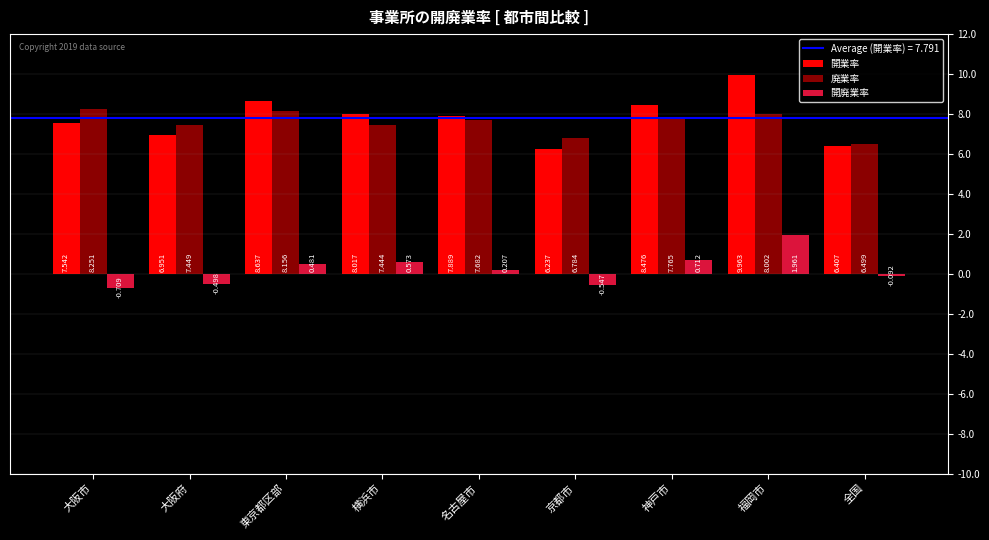

What is the spread (max minus min) of values at 大阪市?

9.0